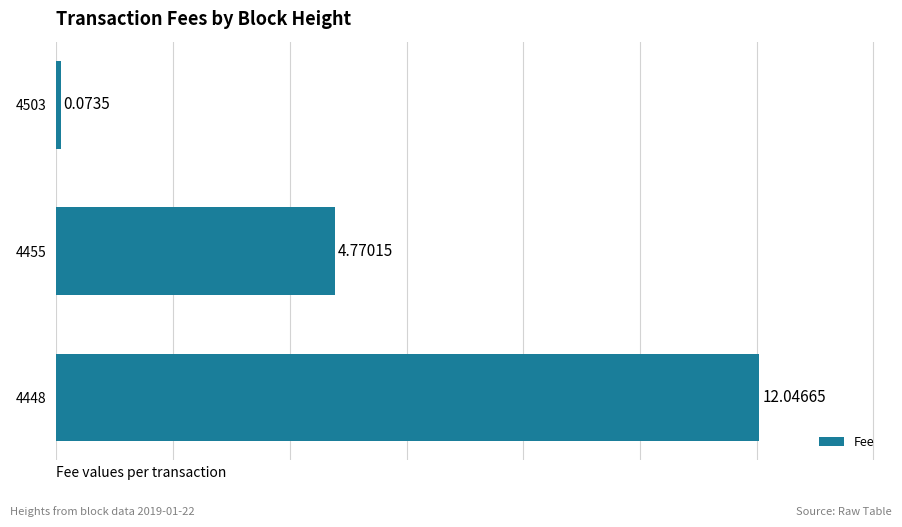

Rank the categories by value from lowest to highest.

4503, 4455, 4448